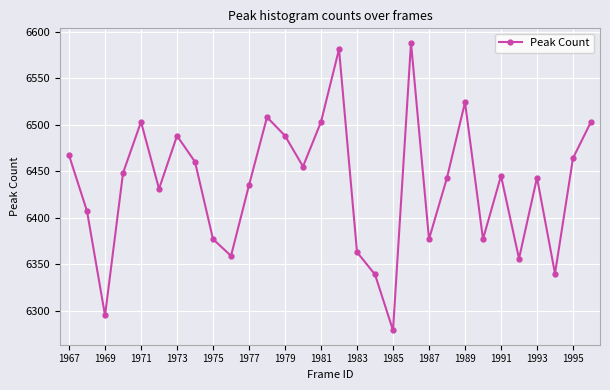

What is the difference between the maximum and minimum values?

309